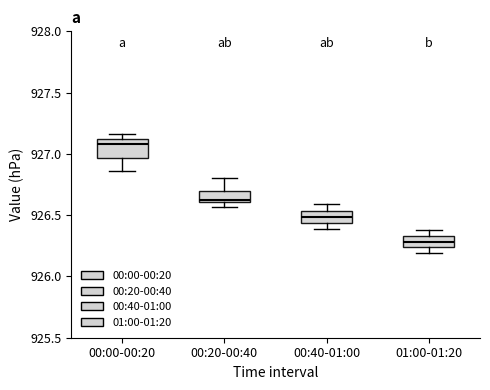

Which box has the lowest median line?

01:00-01:20